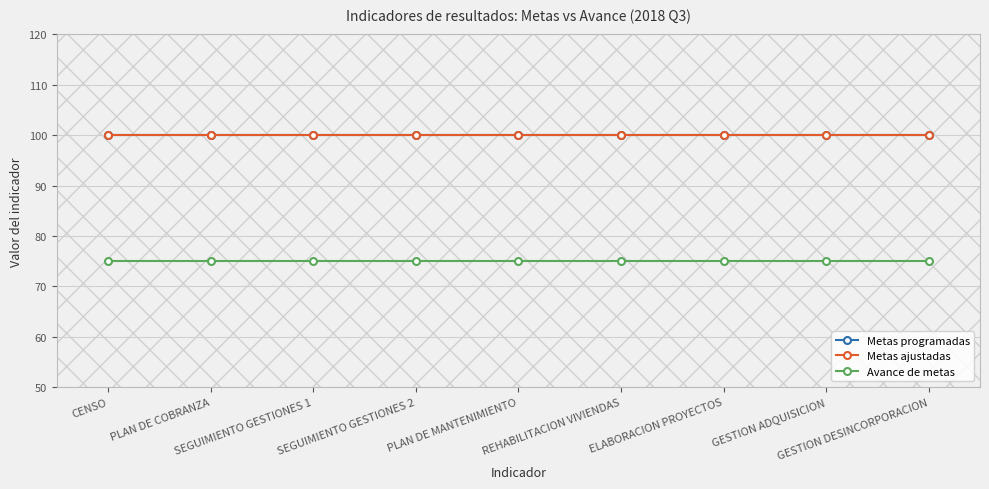

Reading right to left, transcribe all the data shown in this chart.

Metas programadas: GESTION DESINCORPORACION=100	GESTION ADQUISICION=100	ELABORACION PROYECTOS=100	REHABILITACION VIVIENDAS=100	PLAN DE MANTENIMIENTO=100	SEGUIMIENTO GESTIONES 2=100	SEGUIMIENTO GESTIONES 1=100	PLAN DE COBRANZA=100	CENSO=100
Metas ajustadas: GESTION DESINCORPORACION=100	GESTION ADQUISICION=100	ELABORACION PROYECTOS=100	REHABILITACION VIVIENDAS=100	PLAN DE MANTENIMIENTO=100	SEGUIMIENTO GESTIONES 2=100	SEGUIMIENTO GESTIONES 1=100	PLAN DE COBRANZA=100	CENSO=100
Avance de metas: GESTION DESINCORPORACION=75	GESTION ADQUISICION=75	ELABORACION PROYECTOS=75	REHABILITACION VIVIENDAS=75	PLAN DE MANTENIMIENTO=75	SEGUIMIENTO GESTIONES 2=75	SEGUIMIENTO GESTIONES 1=75	PLAN DE COBRANZA=75	CENSO=75